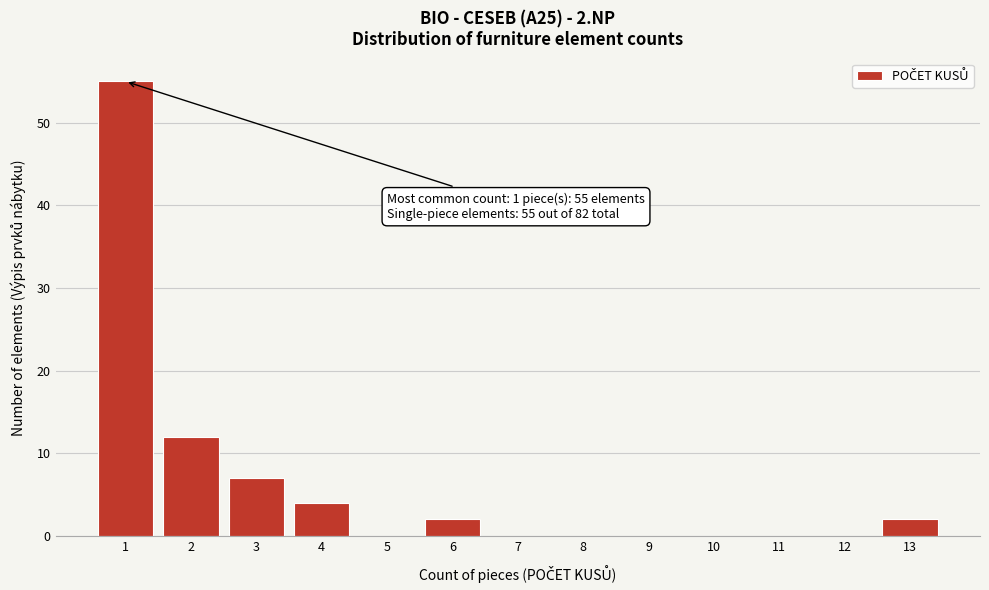

Reading left to right, list all the values displayed in this chart.

1=55	2=12	3=7	4=4	5=0	6=2	7=0	8=0	9=0	10=0	11=0	12=0	13=2